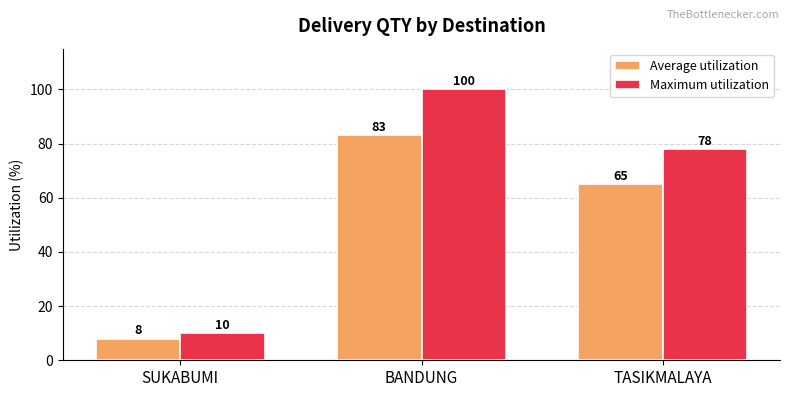

The Average utilization series shows 12 at SUKABUMI. True or false?

False